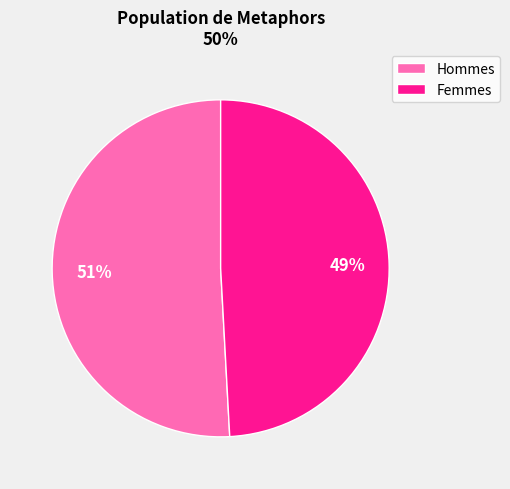

Do Hommes and Femmes together represent more than half of the pie?

Yes